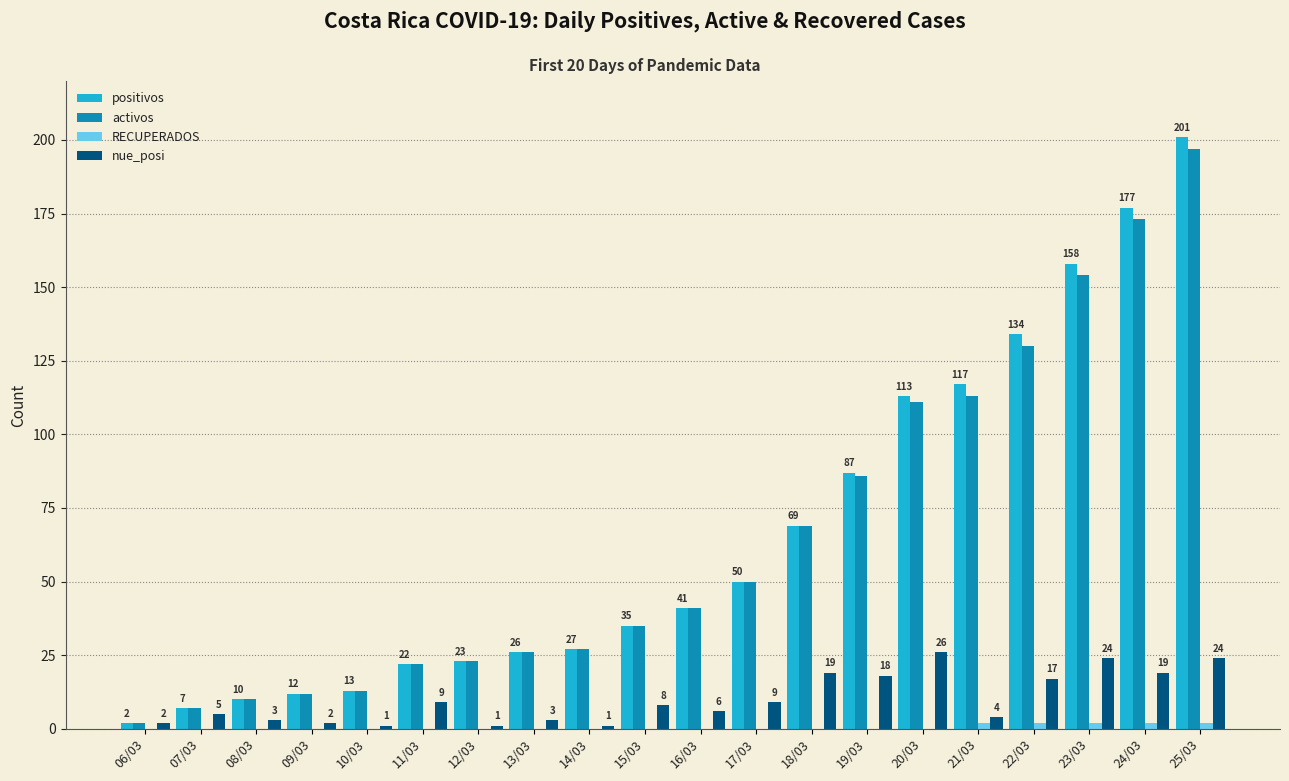

Which series changed the most between 17/03 and 24/03?

positivos